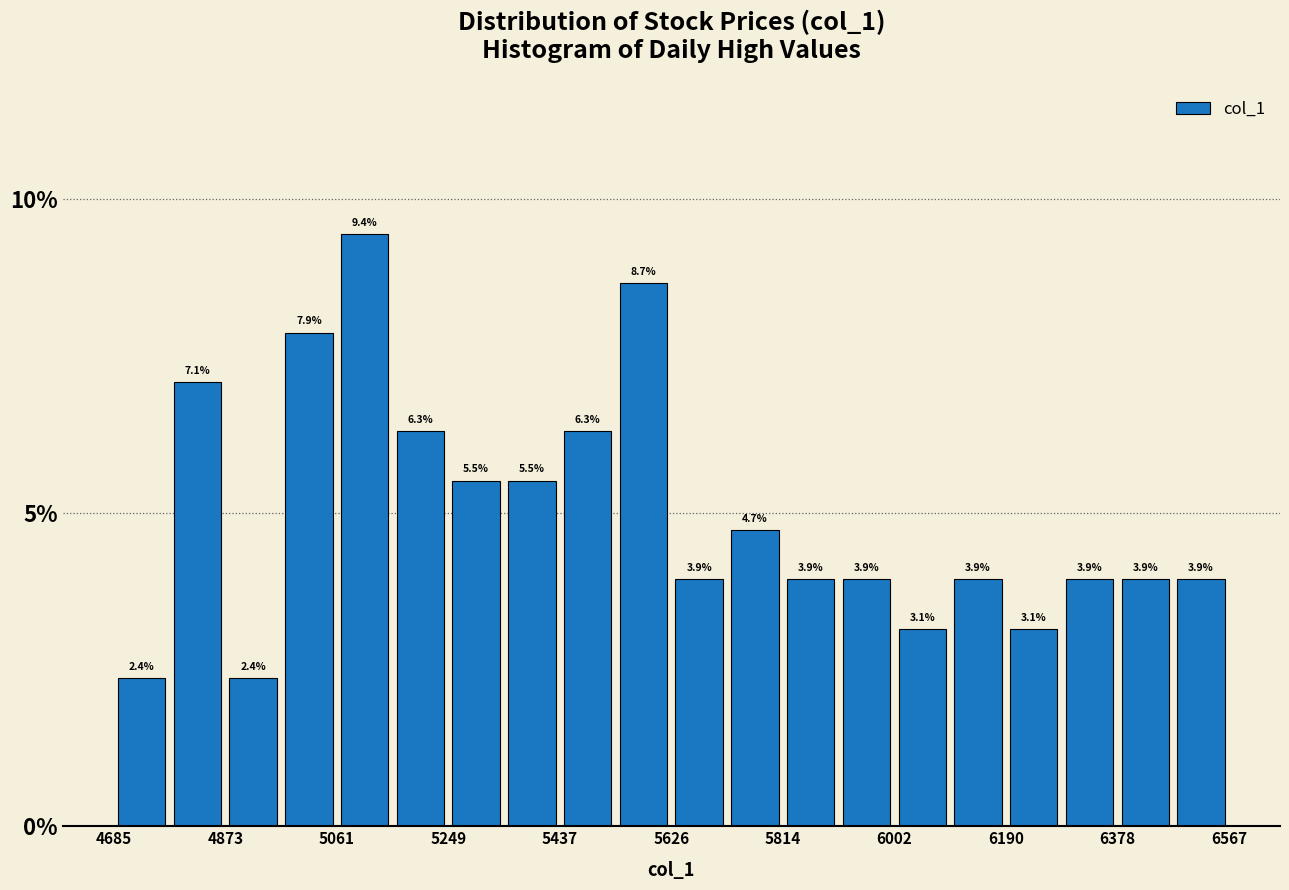

Over which range of the x-axis is the bar tallest?

5060 to 5160